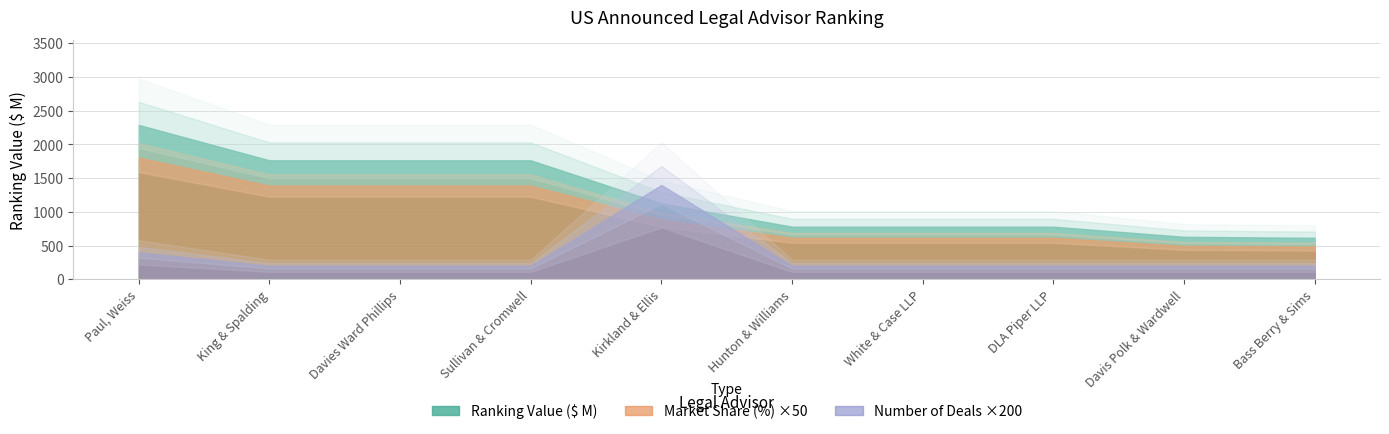

Rank the categories by Ranking Value ($ M) value from highest to lowest.

Paul, Weiss, King & Spalding, Davies Ward Phillips, Sullivan & Cromwell, Kirkland & Ellis, Hunton & Williams, White & Case LLP, DLA Piper LLP, Davis Polk & Wardwell, Bass Berry & Sims